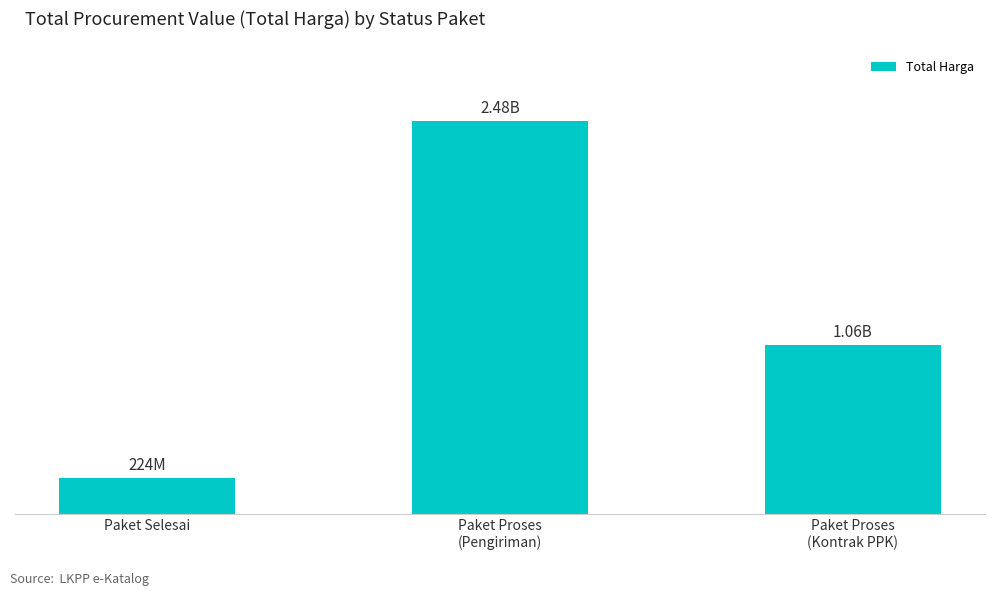

Are the bars horizontal?

No